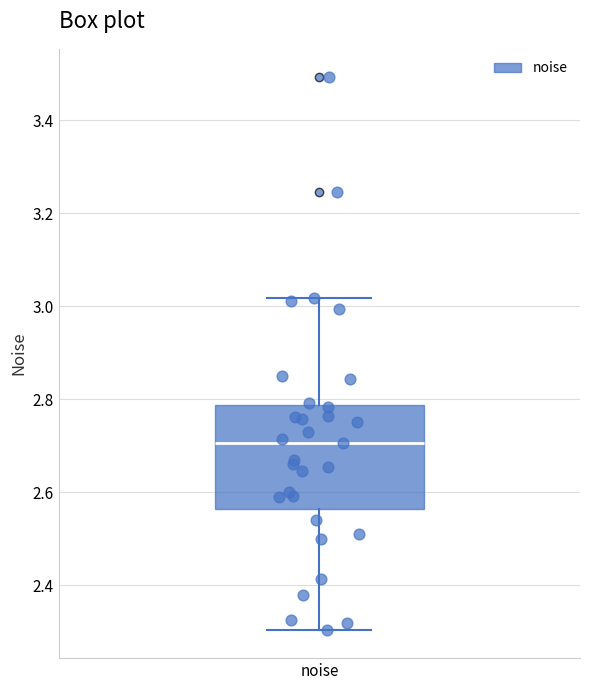

Where is the upper edge of the box for noise on the y-axis? The values are not printed on the chart, so give them approximately, as read against the axis.

2.78